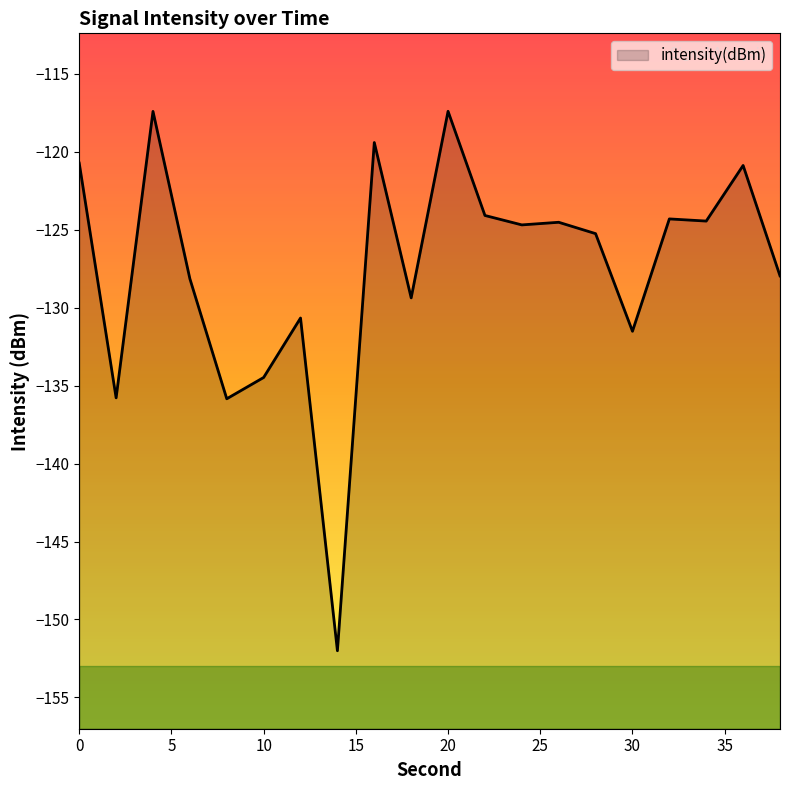

Reading right to left, what are all the values shown in this chart?

-128.0	-120.9	-124.5	-124.3	-131.5	-125.3	-124.5	-124.7	-124.1	-117.4	-129.4	-119.4	-152.0	-130.7	-134.5	-135.8	-128.1	-117.4	-135.8	-120.7